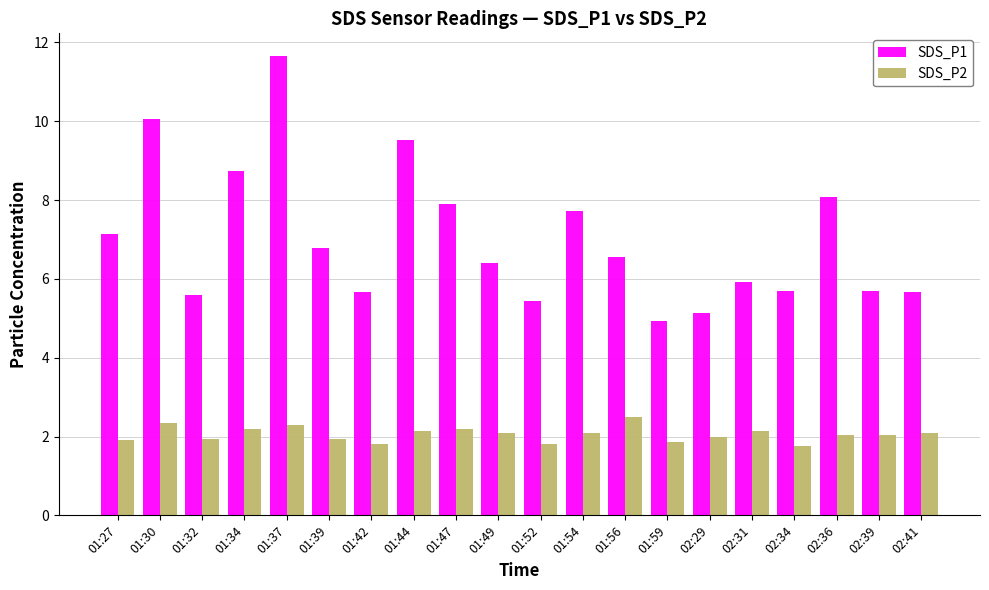

What is the difference between the maximum and minimum values in the SDS_P1 series?

6.7